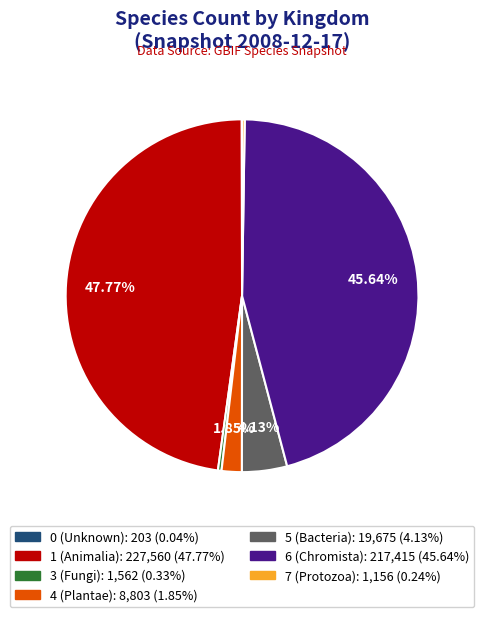

Is there a majority slice in this chart?

No